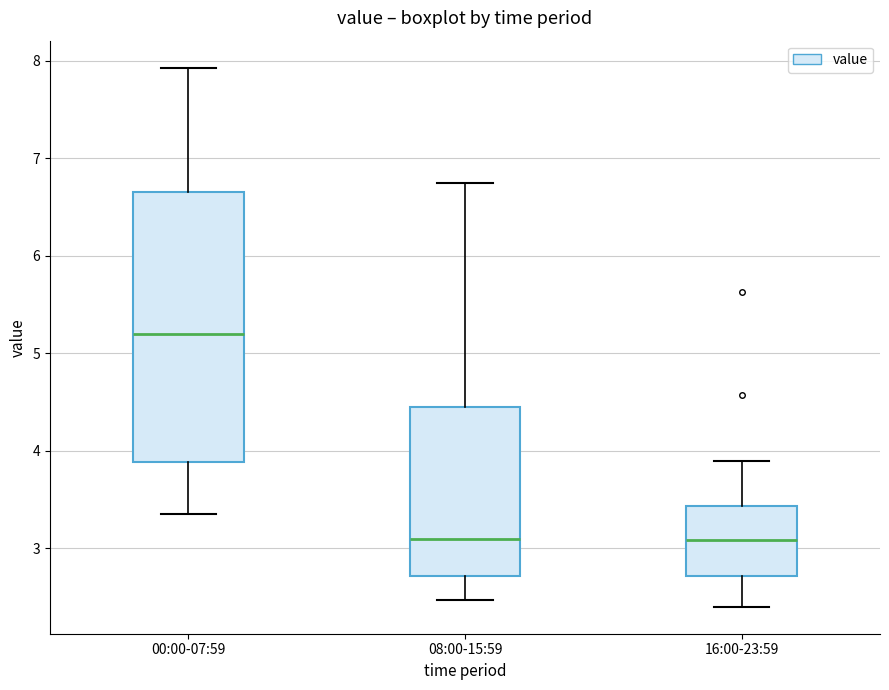

Reading left to right, transcribe this box plot: for each box, give where its median line is, the range the box spans, and where its two whiskers end, as read against the y-axis. The values are not printed on the chart, so give them approximately, as read against the axis.

00:00-07:59: median 5.2, box 3.9 to 6.7, whiskers 3.4 to 7.9
08:00-15:59: median 3.1, box 2.7 to 4.5, whiskers 2.5 to 6.8
16:00-23:59: median 3.1, box 2.7 to 3.4, whiskers 2.4 to 3.9